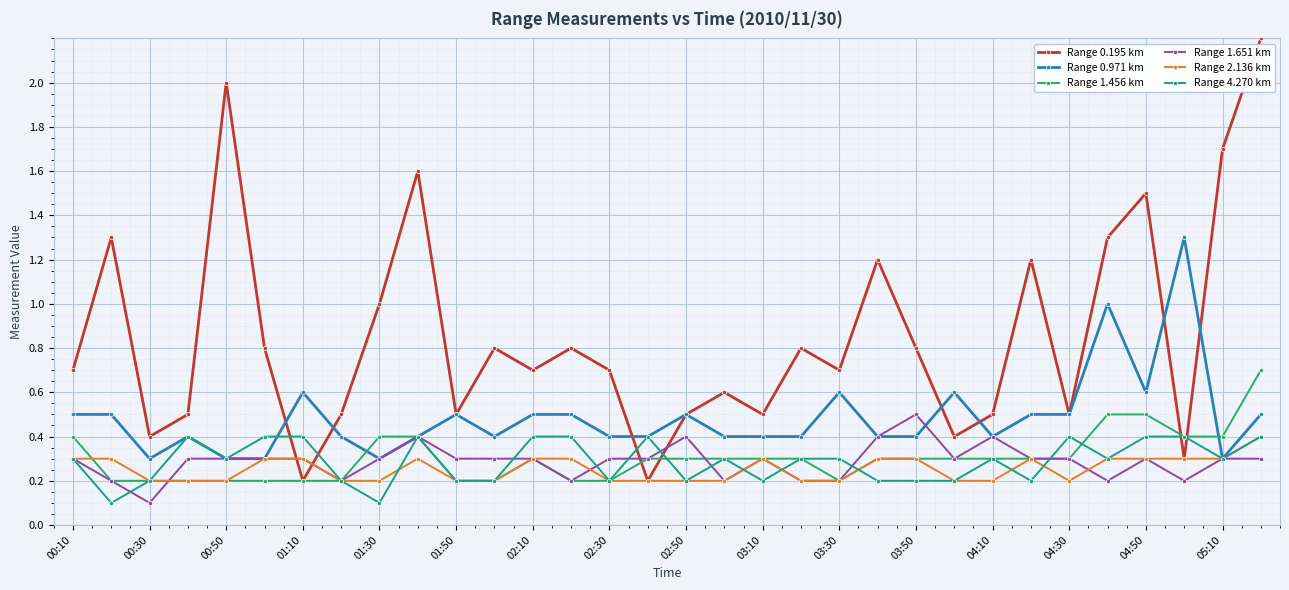

What is the highest value of the Range 1.456 km series?

0.7